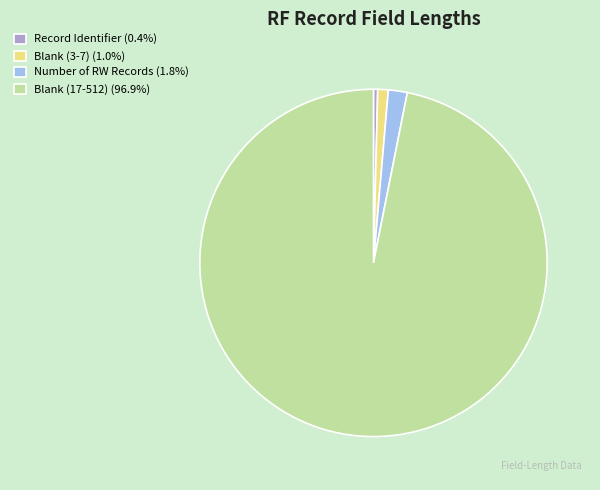

Does Blank (17-512) (96.9%) account for over 50% of the chart?

Yes